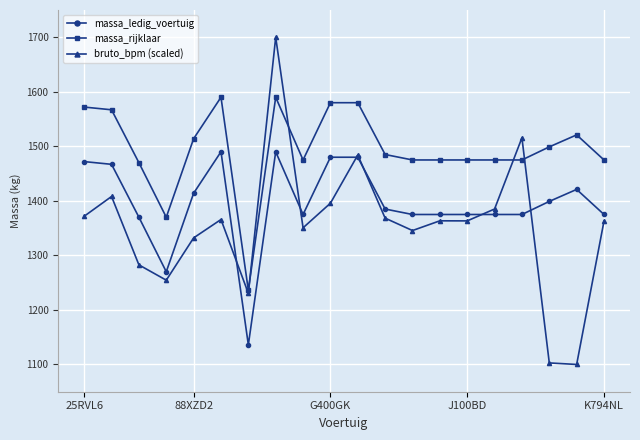

What is the value of the bruto_bpm (scaled) point at the 7th from the left?

1230.4